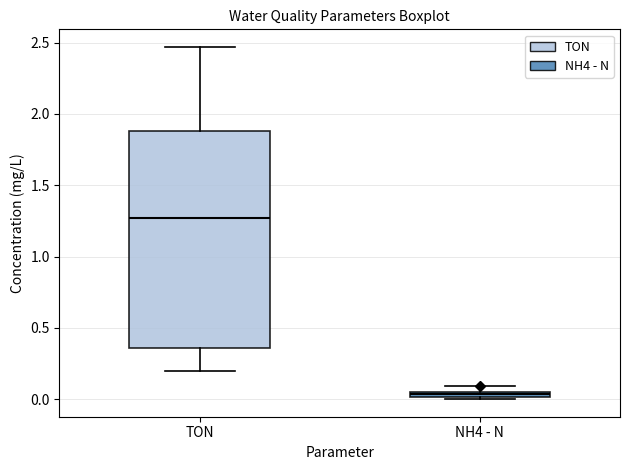

Which box has the lowest median line?

NH4 - N